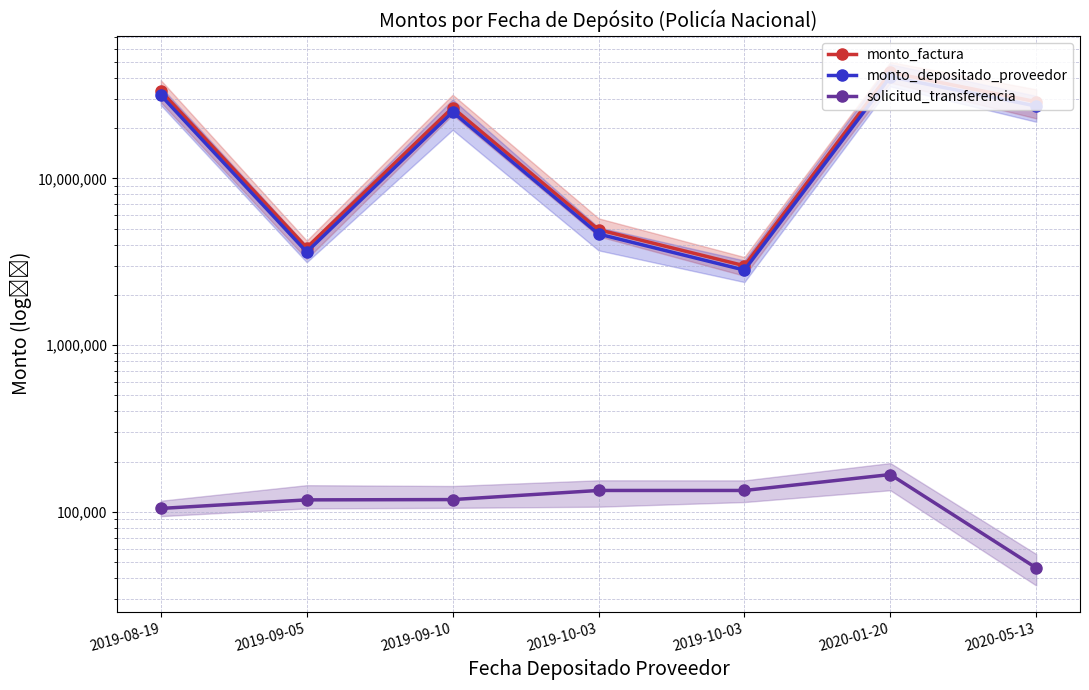

What is the label of the 2nd point from the right?

2020-01-20